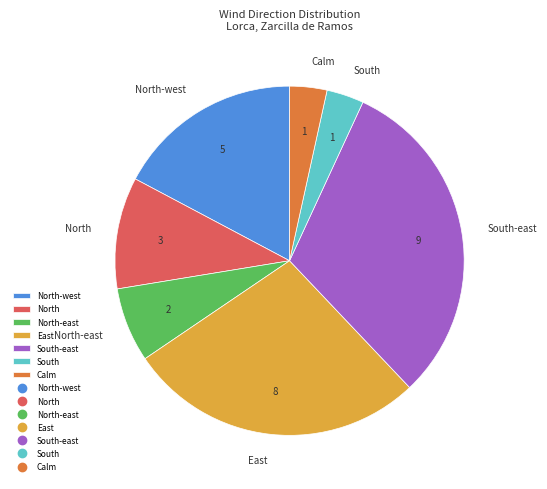

Which has a higher value, North-east or North?

North